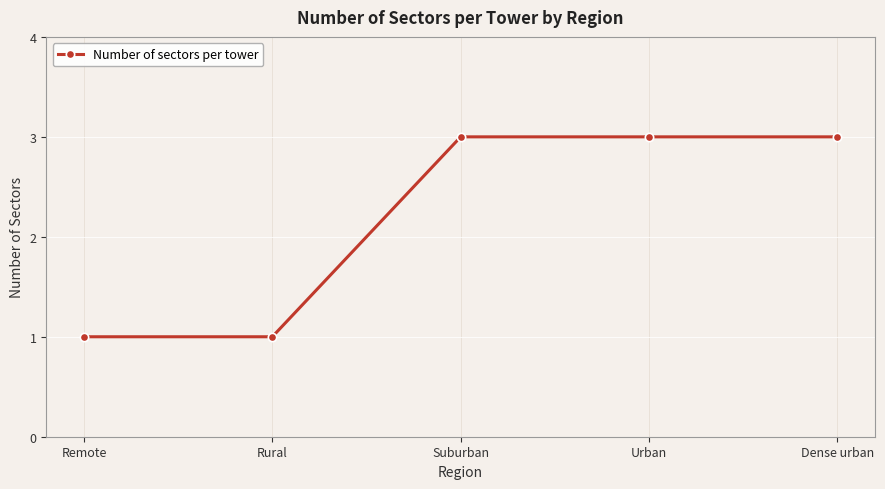

What is the difference between the second highest and second lowest values?

2